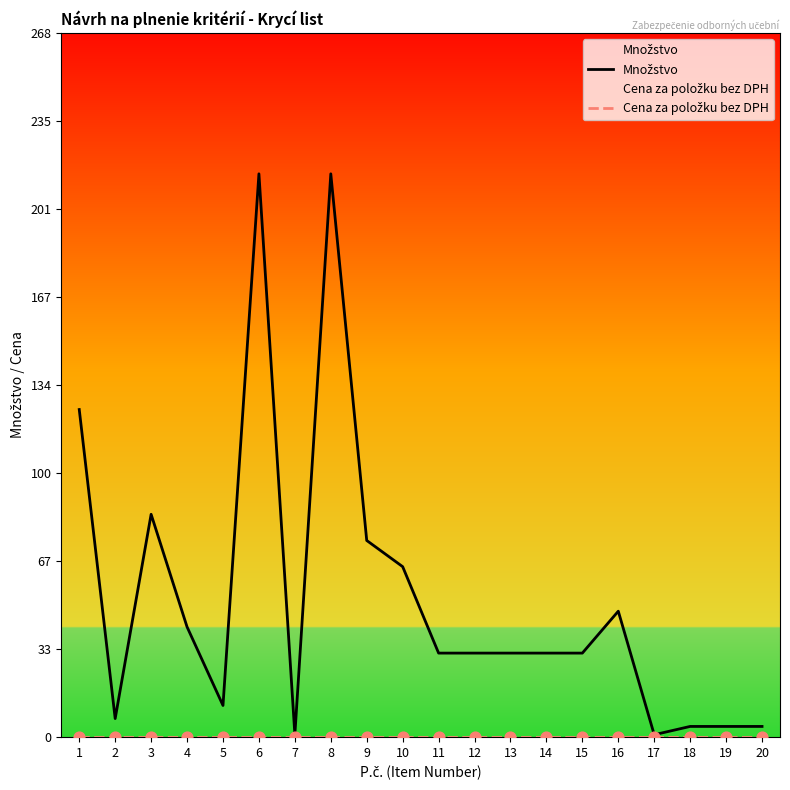

Which series has the largest Y range (max minus min)?

Množstvo